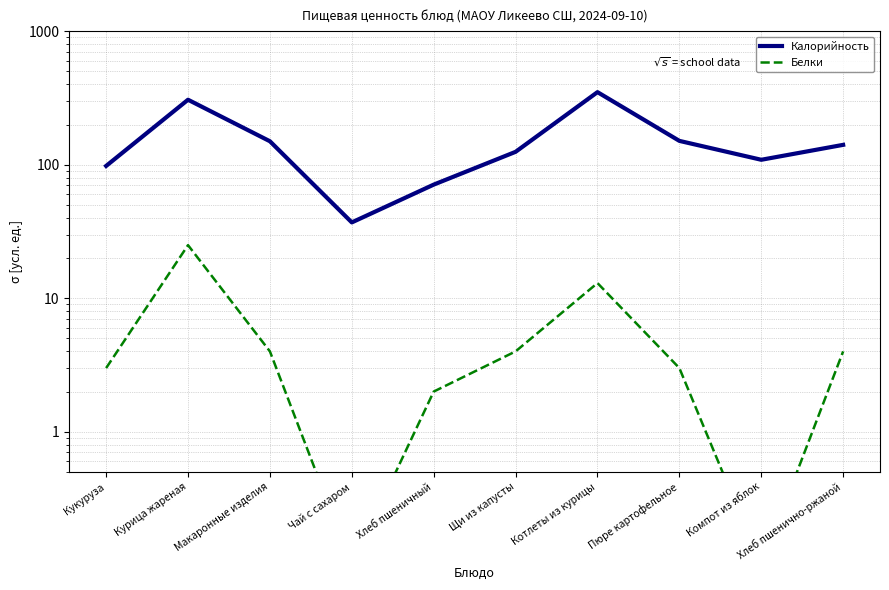

What is the maximum value for Калорийность?

350.0